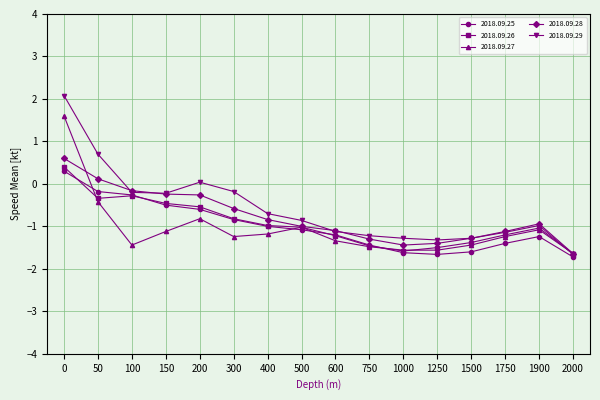

What is the total value across all series at 1900?

-5.3